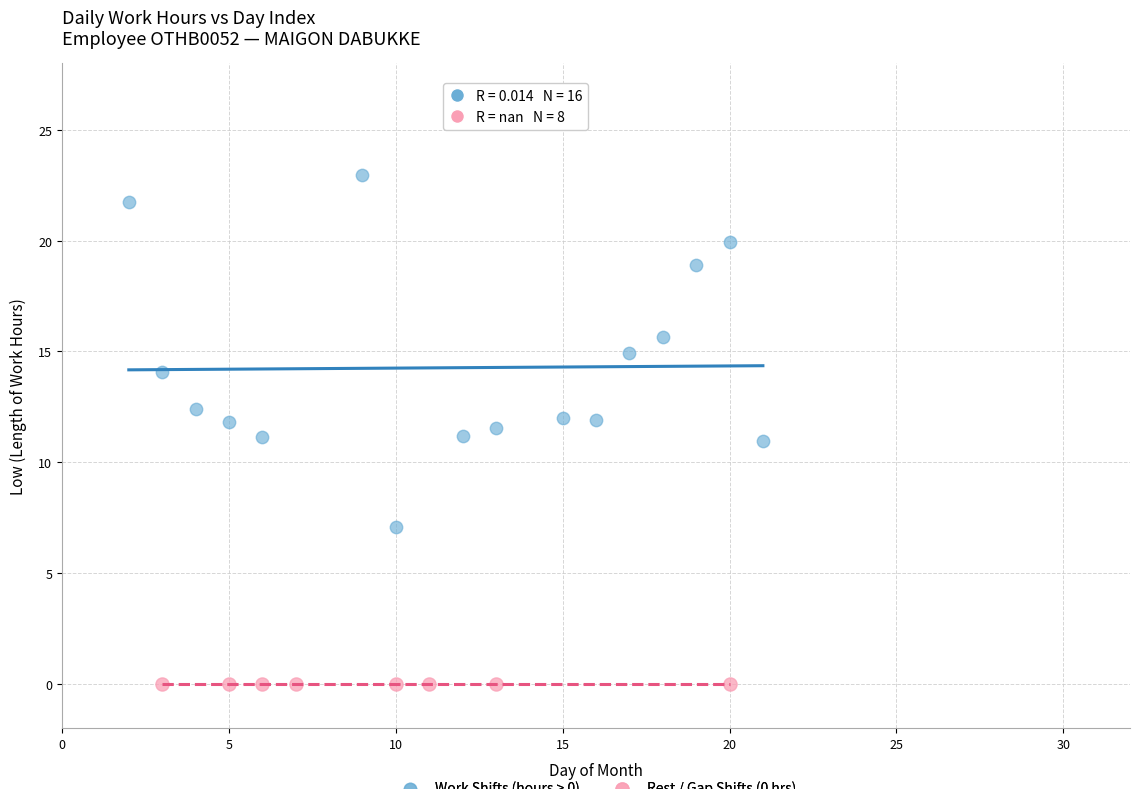

Which series reaches the minimum Y coordinate?

Rest / Gap Shifts (0 hrs)